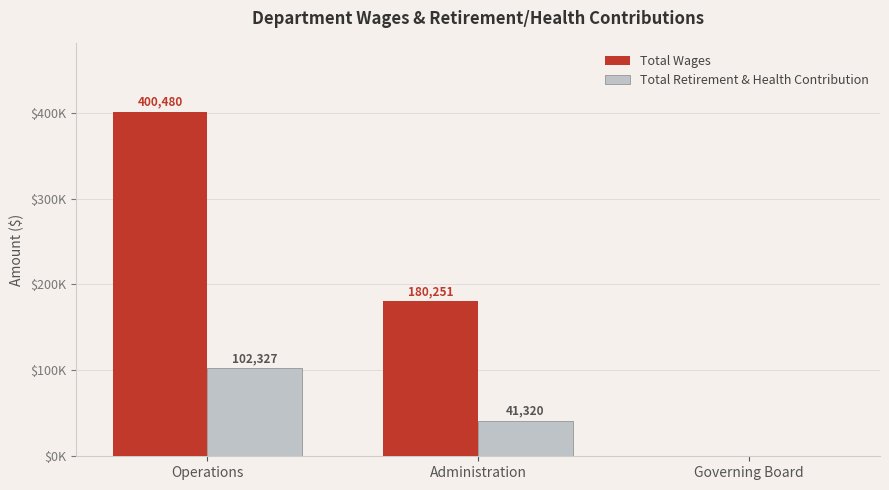

Does the chart contain stacked bars?

No